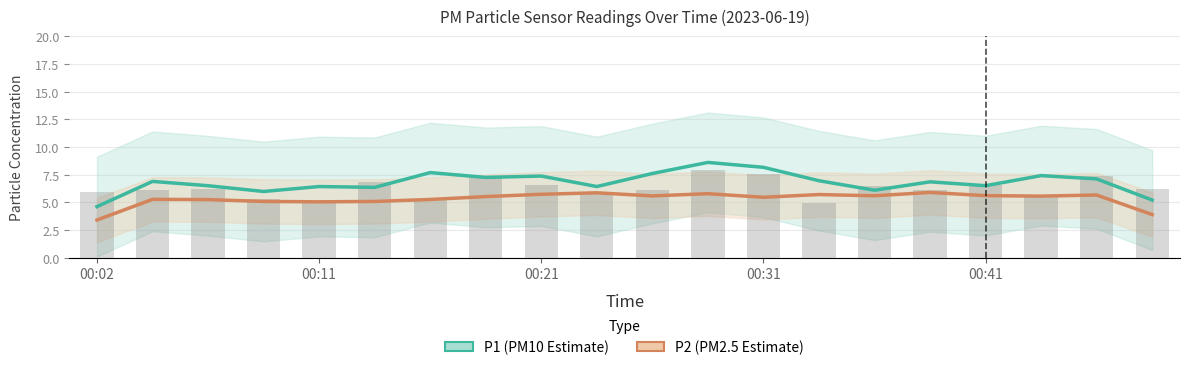

Read the P2 (PM2.5 Estimate) value at 14.

5.6